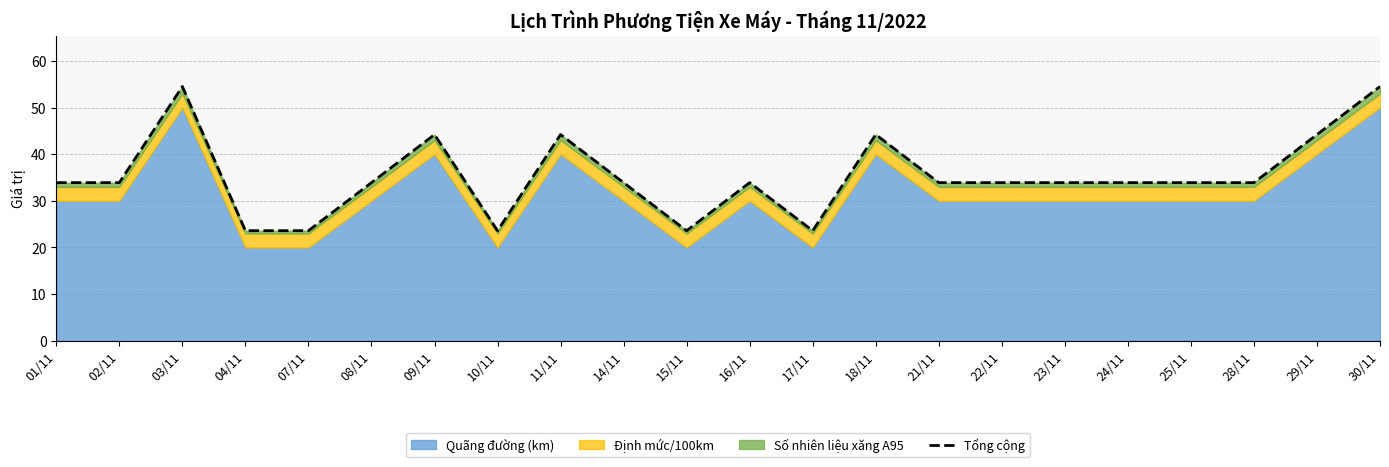

Does the chart display data point markers on the line(s)?

No